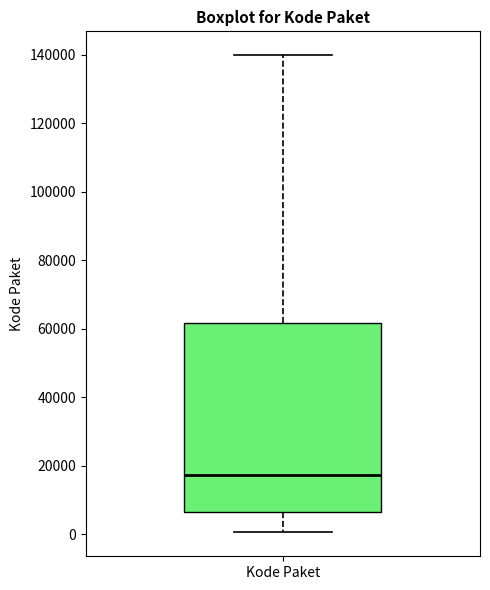

Transcribe this box plot: give where the median line is, the range the box spans, and where the two whiskers end, as read against the y-axis. The values are not printed on the chart, so give them approximately, as read against the axis.

median 18000, box 6000 to 62000, whiskers 0 to 140000